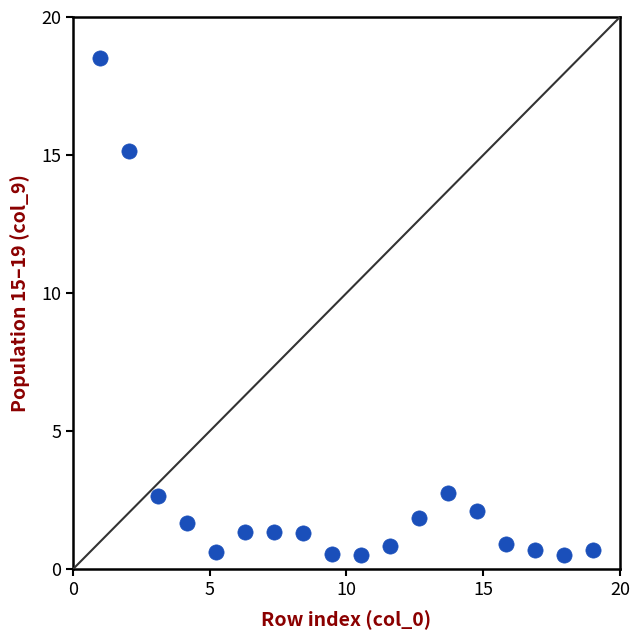

What is the range of Y values (max minus min)?

18.0